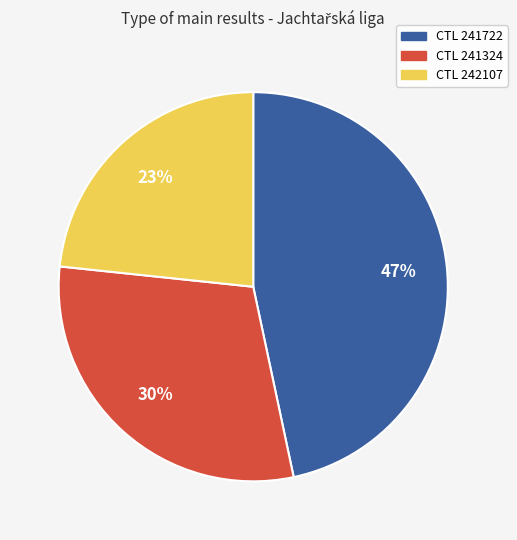

Is there a majority slice in this chart?

No